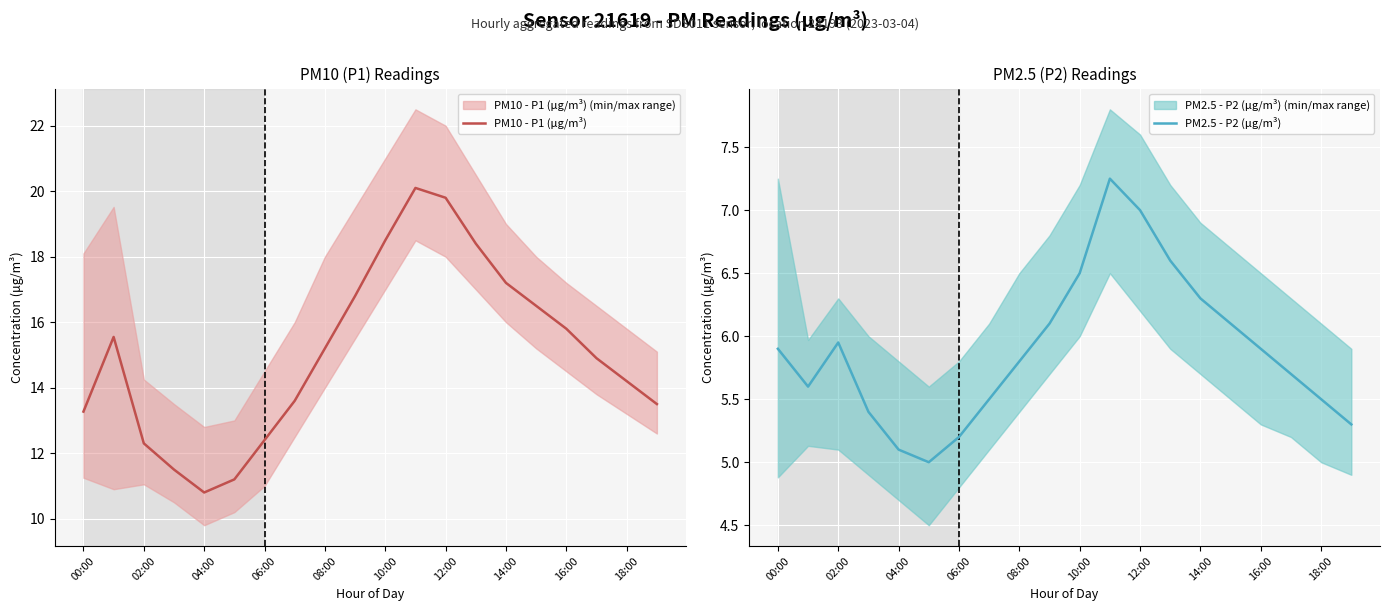

What is the lowest value of the PM10 - P1 (μg/m³) series?

10.8